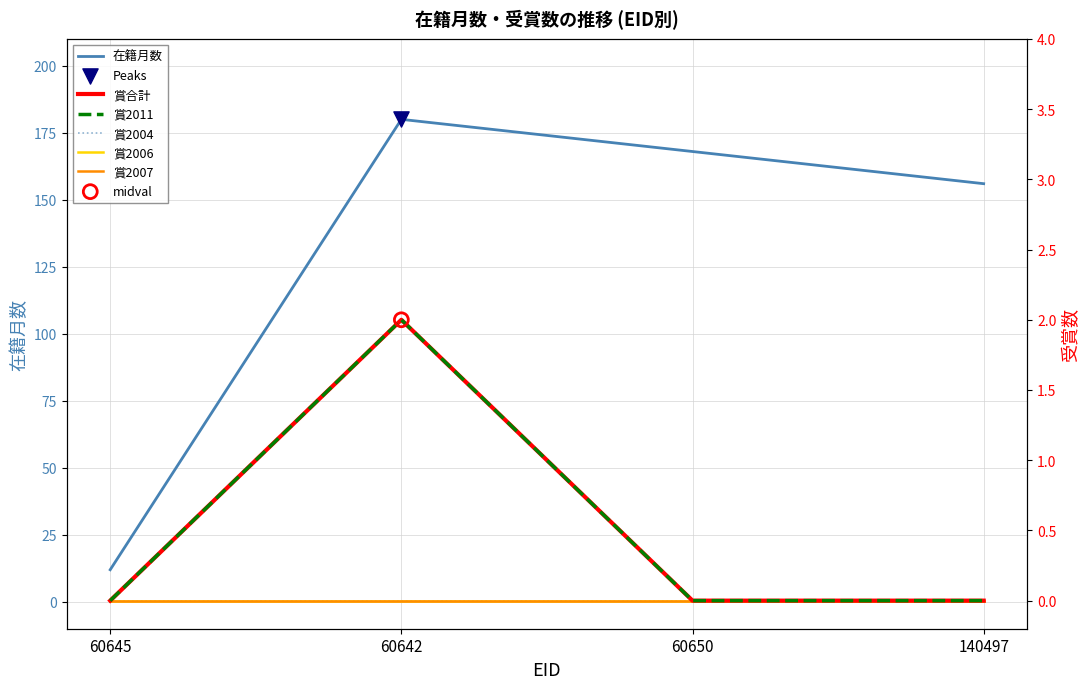

What is the total value across all series at 140497?

156